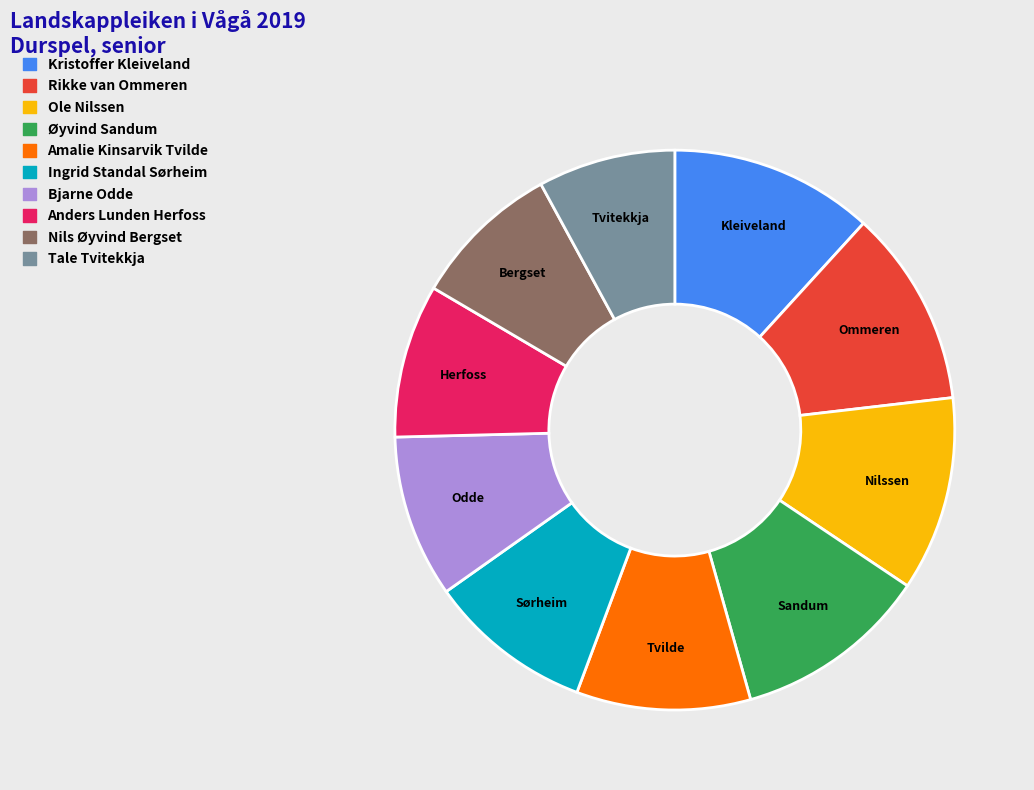

Combined, do Ingrid Standal Sørheim and Øyvind Sandum account for over 50%?

No